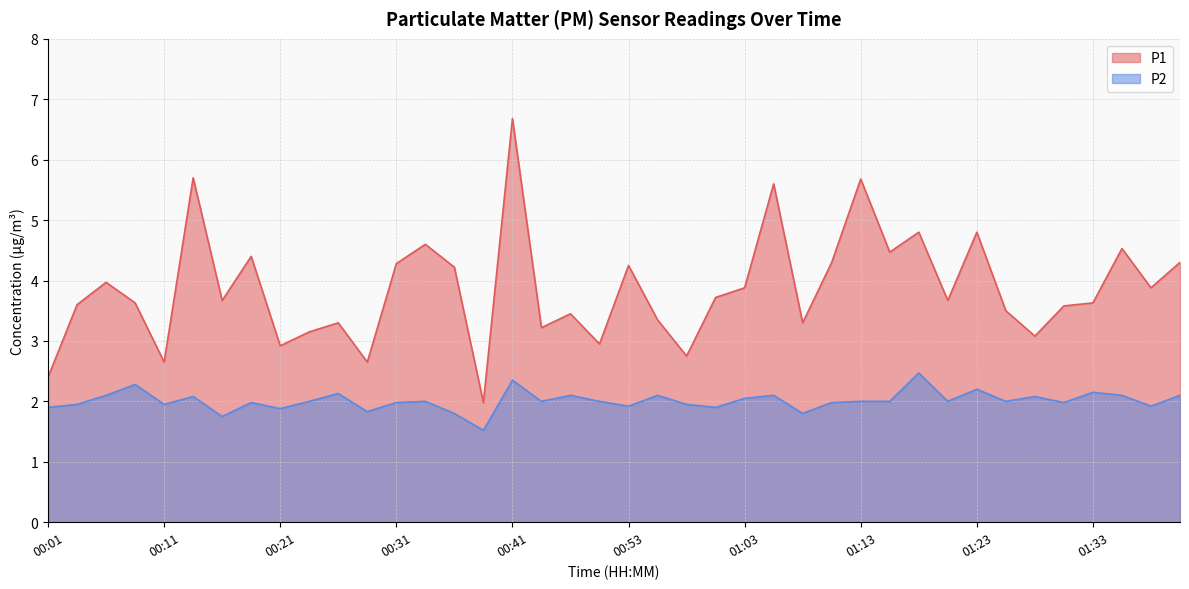

Reading right to left, transcribe all the data shown in this chart.

P1: 4.3	3.9	4.5	3.6	3.6	3.1	3.5	4.8	3.7	4.8	4.5	5.7	4.3	3.3	5.6	3.9	3.7	2.8	3.4	4.2	3.0	3.5	3.2	6.7	2.0	4.2	4.6	4.3	2.6	3.3	3.1	2.9	4.4	3.7	5.7	2.6	3.6	4.0	3.6	2.4
P2: 2.1	1.9	2.1	2.1	2.0	2.1	2.0	2.2	2.0	2.5	2.0	2.0	2.0	1.8	2.1	2.0	1.9	1.9	2.1	1.9	2.0	2.1	2.0	2.4	1.5	1.8	2.0	2.0	1.8	2.1	2.0	1.9	2.0	1.8	2.1	1.9	2.3	2.1	1.9	1.9